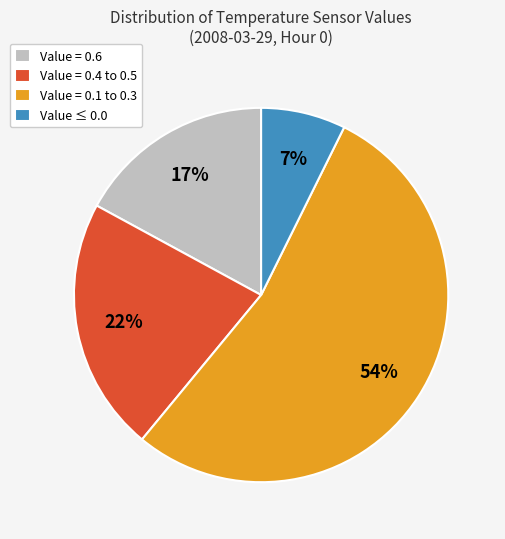

To the nearest percent, what portion does Value = 0.1 to 0.3 represent?

54%